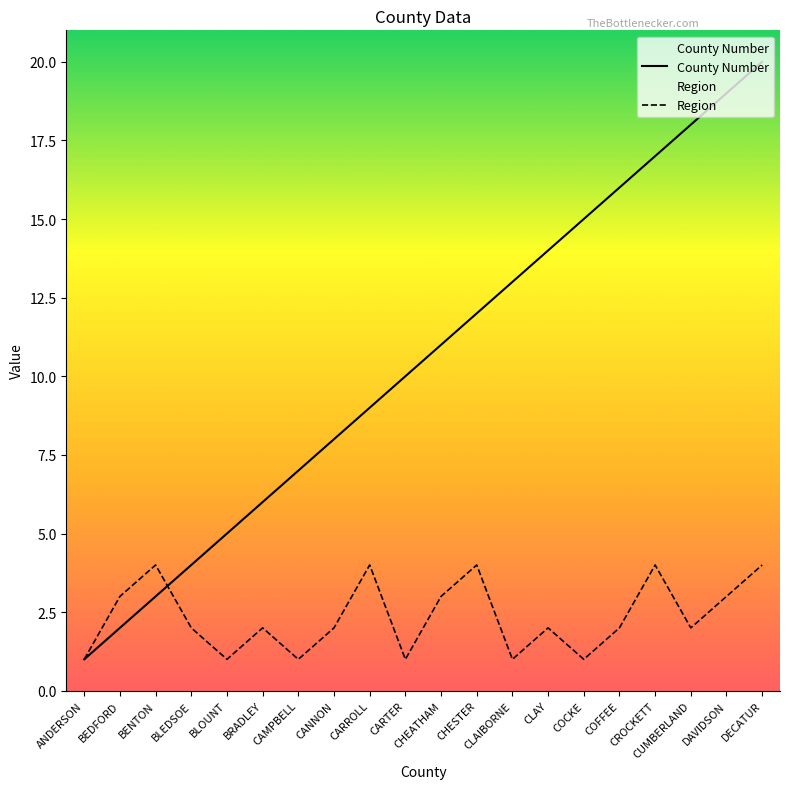

Reading right to left, transcribe all the data shown in this chart.

County Number: 20	19	18	17	16	15	14	13	12	11	10	9	8	7	6	5	4	3	2	1
Region: 4	3	2	4	2	1	2	1	4	3	1	4	2	1	2	1	2	4	3	1